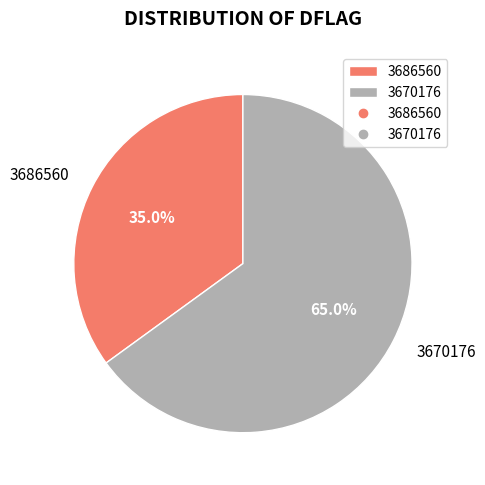

Is there a majority slice in this chart?

Yes